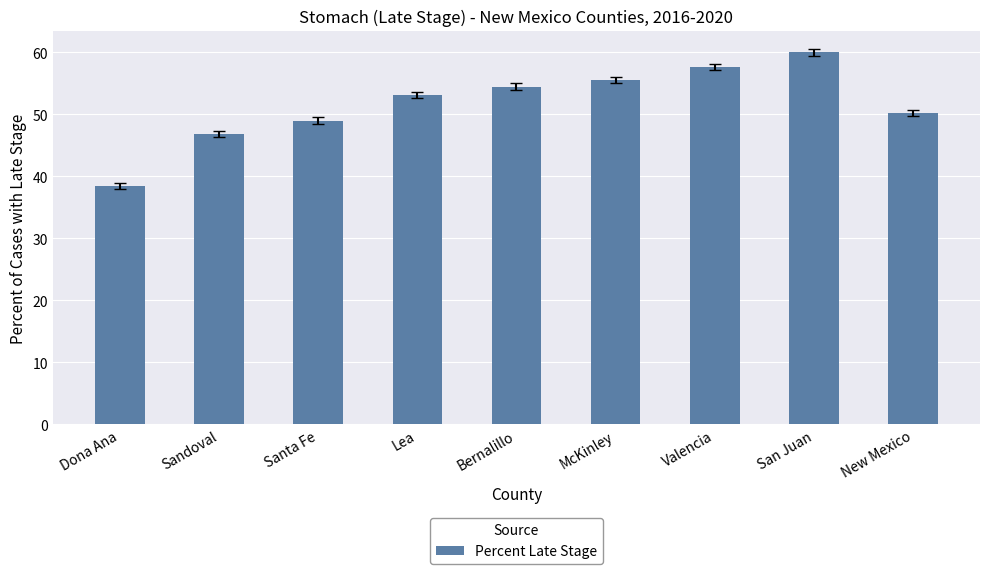

What is the ratio of the value at Valencia to the value at Dona Ana?

1.5